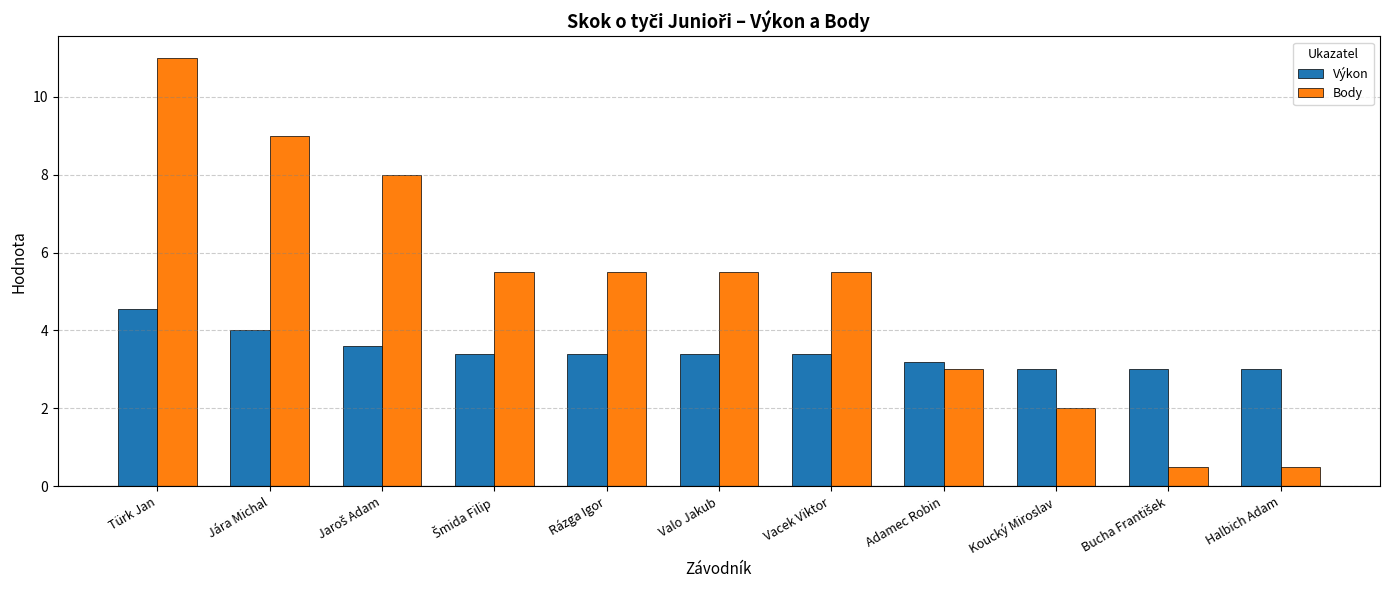

The value of Výkon at Halbich Adam is 1.0. True or false?

False